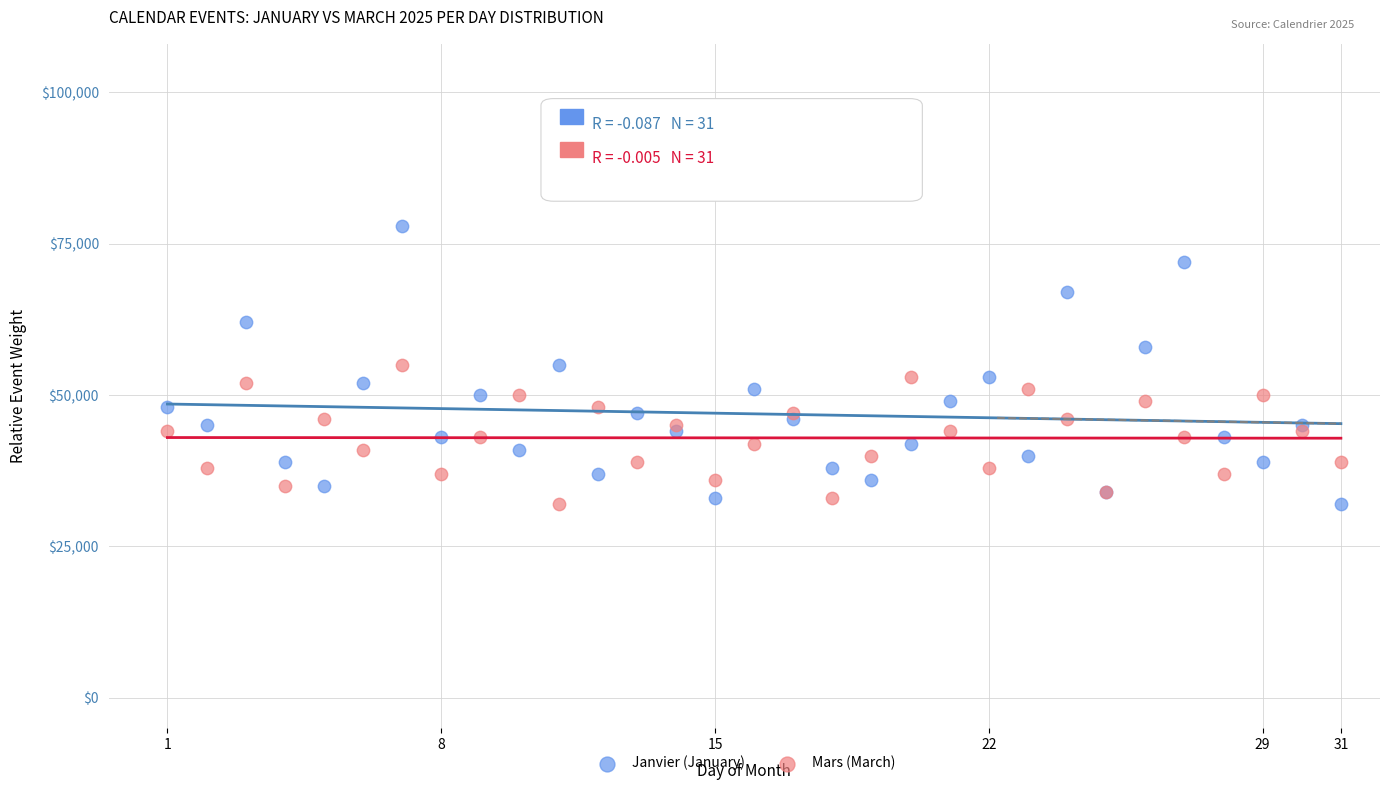

Which series has the widest spread of Y values?

Janvier (January)